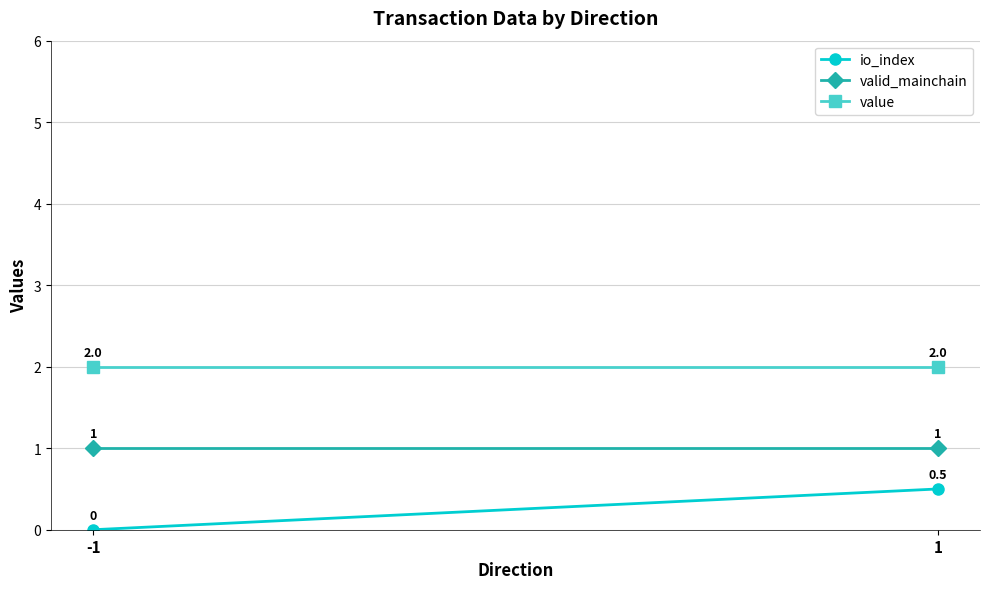

Is this an area chart (filled region under the line)?

No